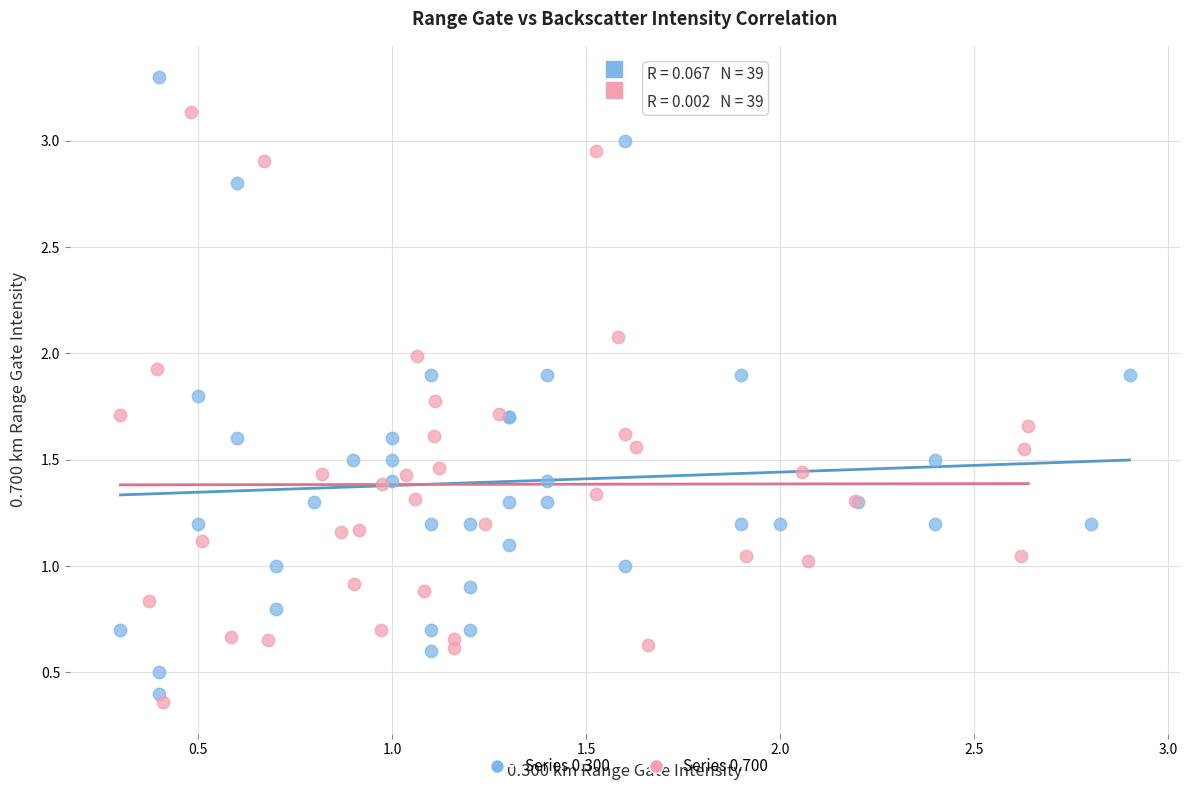

Which series contains the highest Y value?

Series 0.300